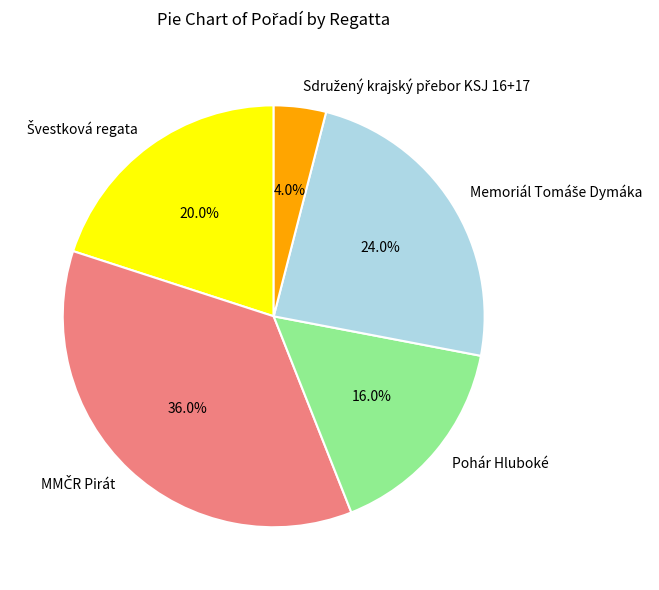

To the nearest percent, what is the difference between the largest and smallest slice percentages?

32%